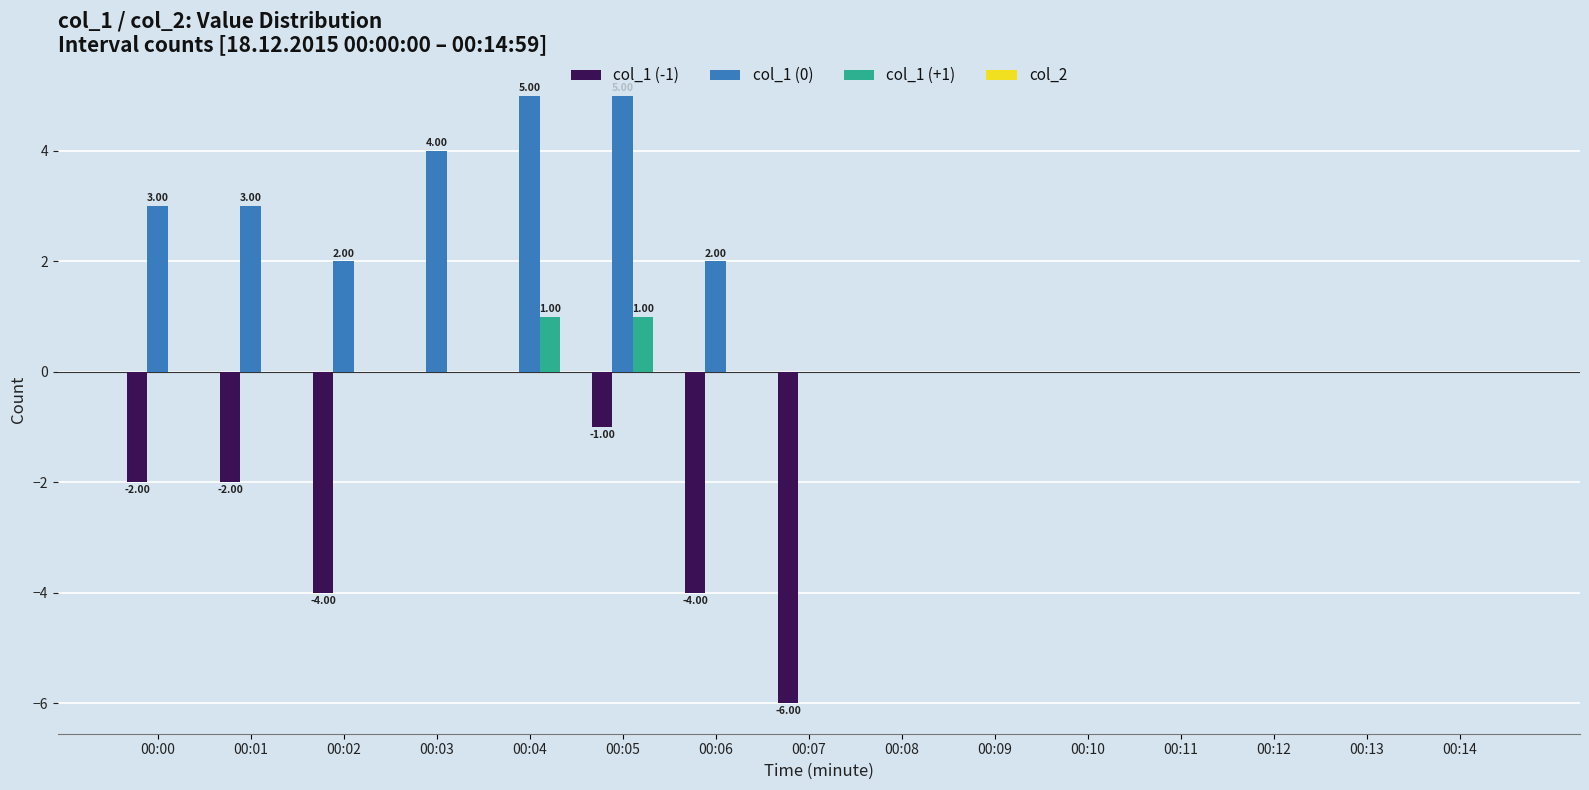

How many series are shown in this chart?

3